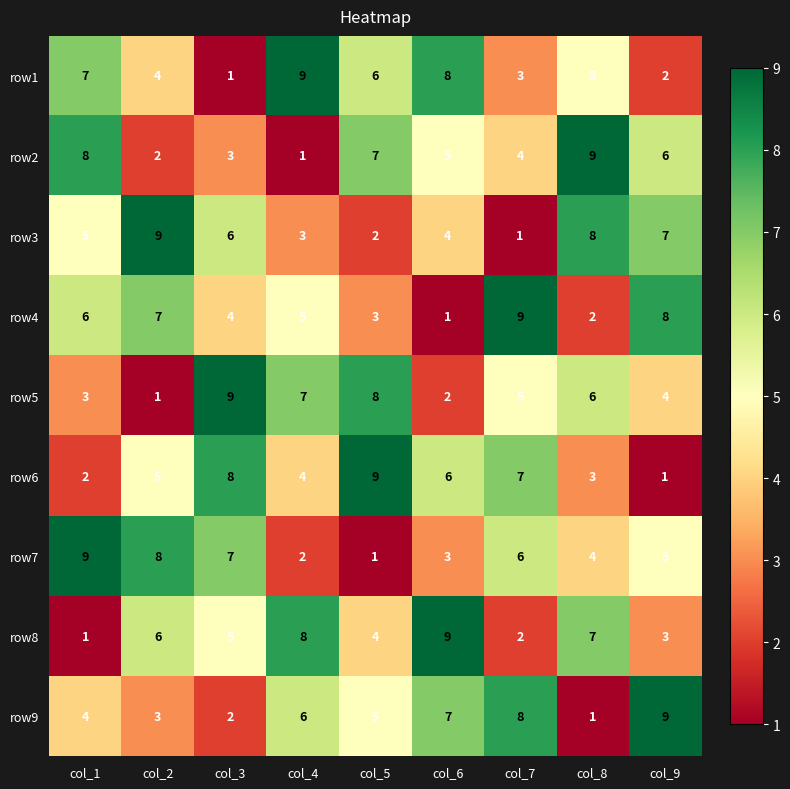

How many data points does each series have?

9